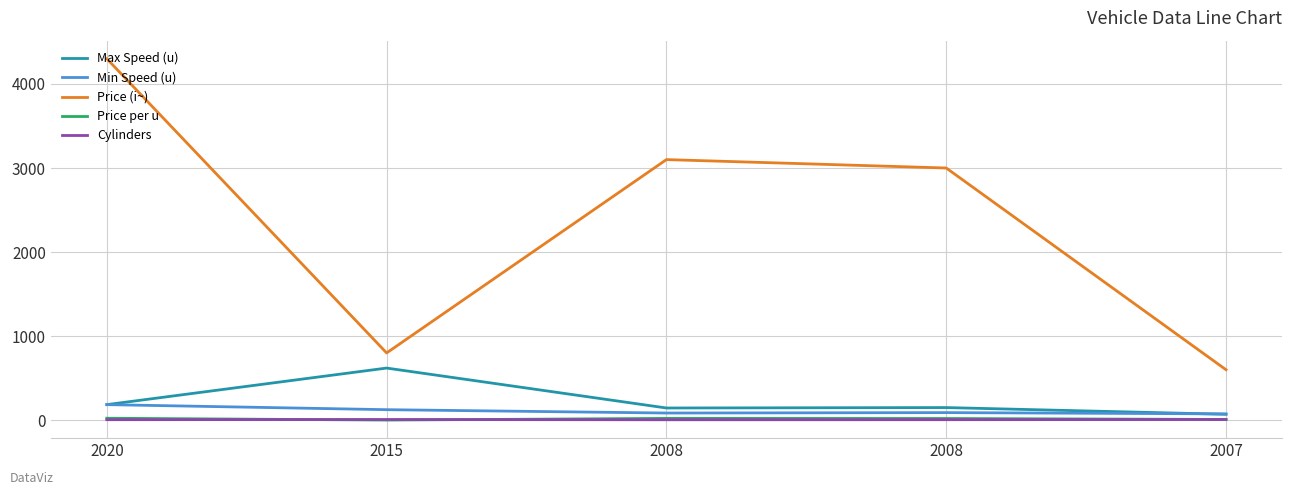

How many interior local peaks does the Price per u series have?

1